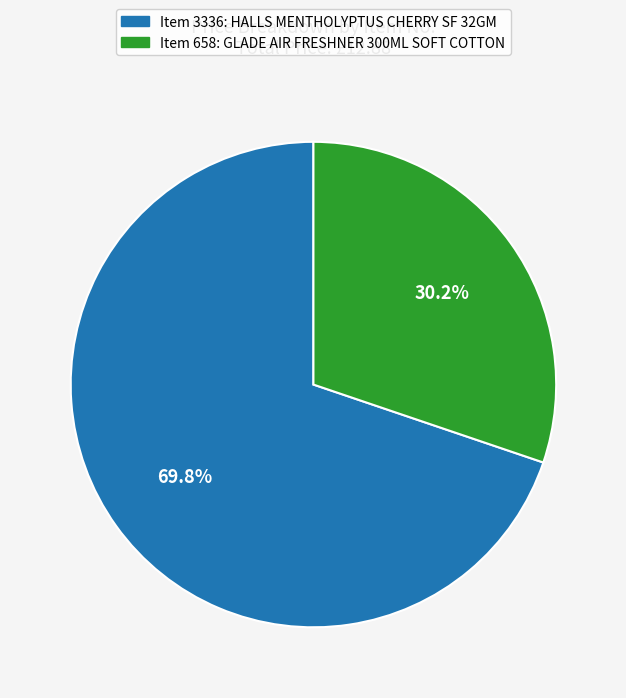

Is there a majority slice in this chart?

Yes